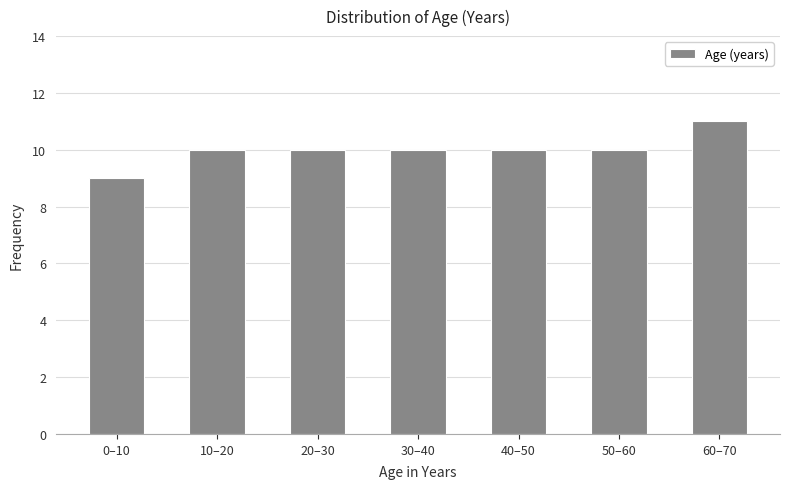

Reading left to right, list all the values displayed in this chart.

9	10	10	10	10	10	11